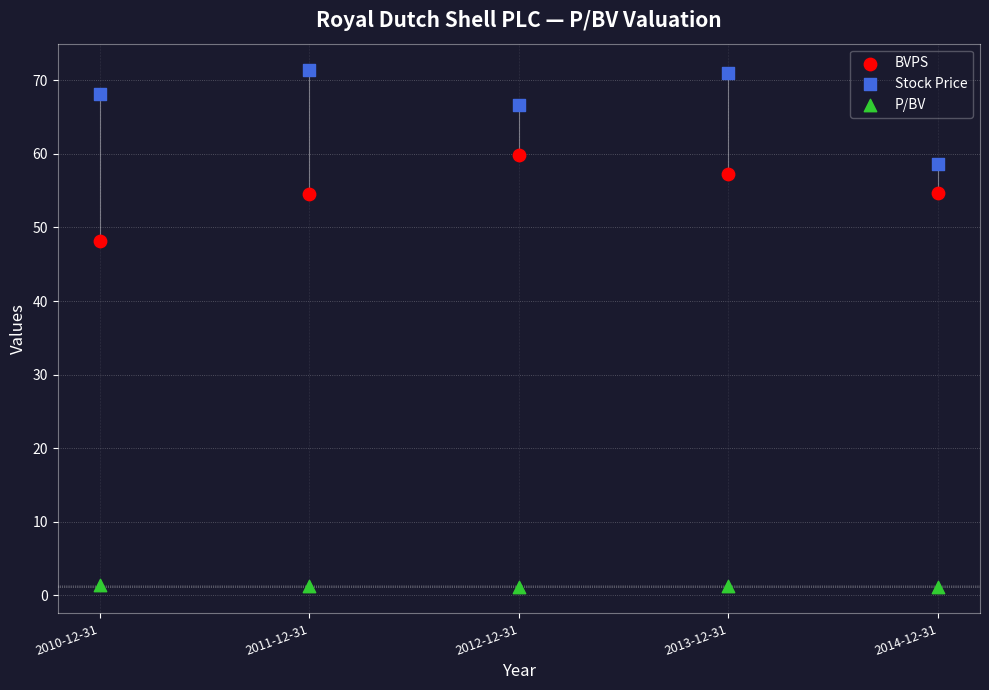

Across all data points, what is the range of Y values (max minus min)?

70.4